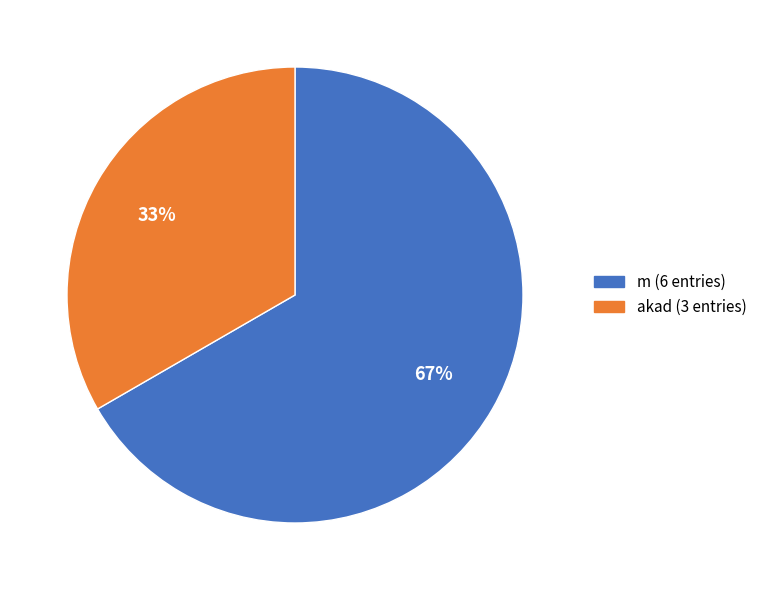

Is there a majority slice in this chart?

Yes